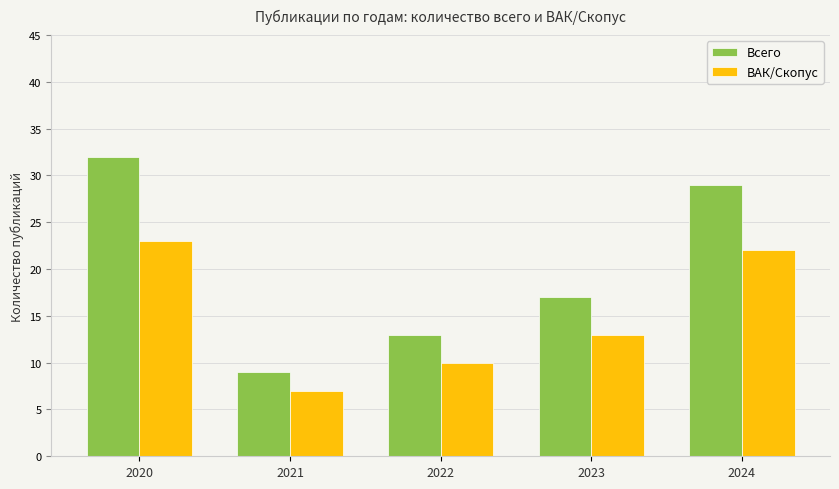

Rank the categories by ВАК/Скопус value from highest to lowest.

2020, 2024, 2023, 2022, 2021